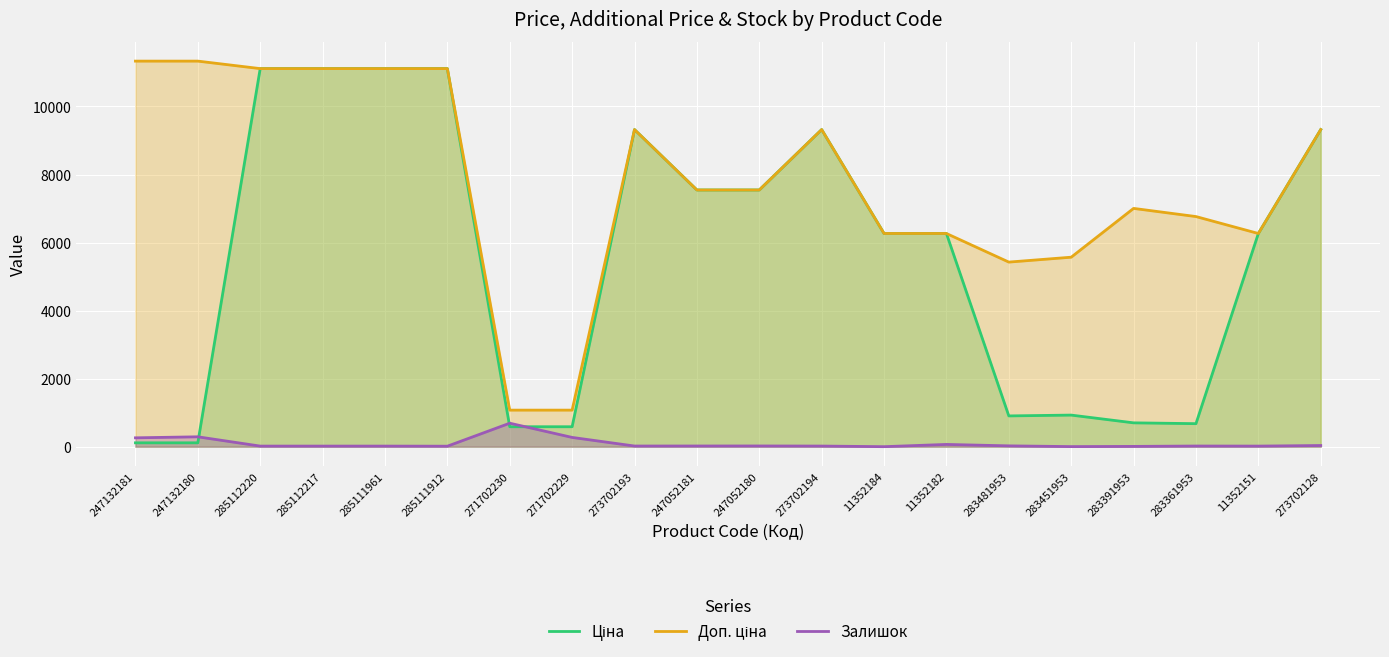

What is the label of the 15th point from the left?

283481953